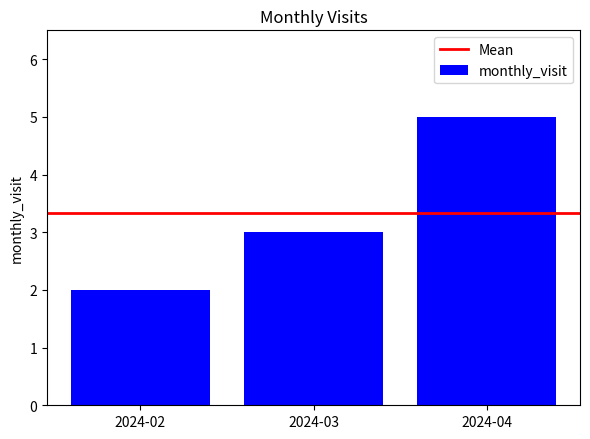

List the labels in order of value, smallest first.

2024-02, 2024-03, 2024-04